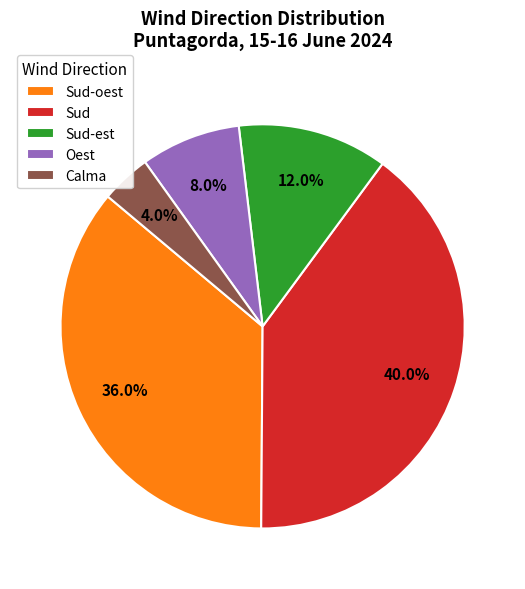

What is the smallest slice in the pie chart?

Calma